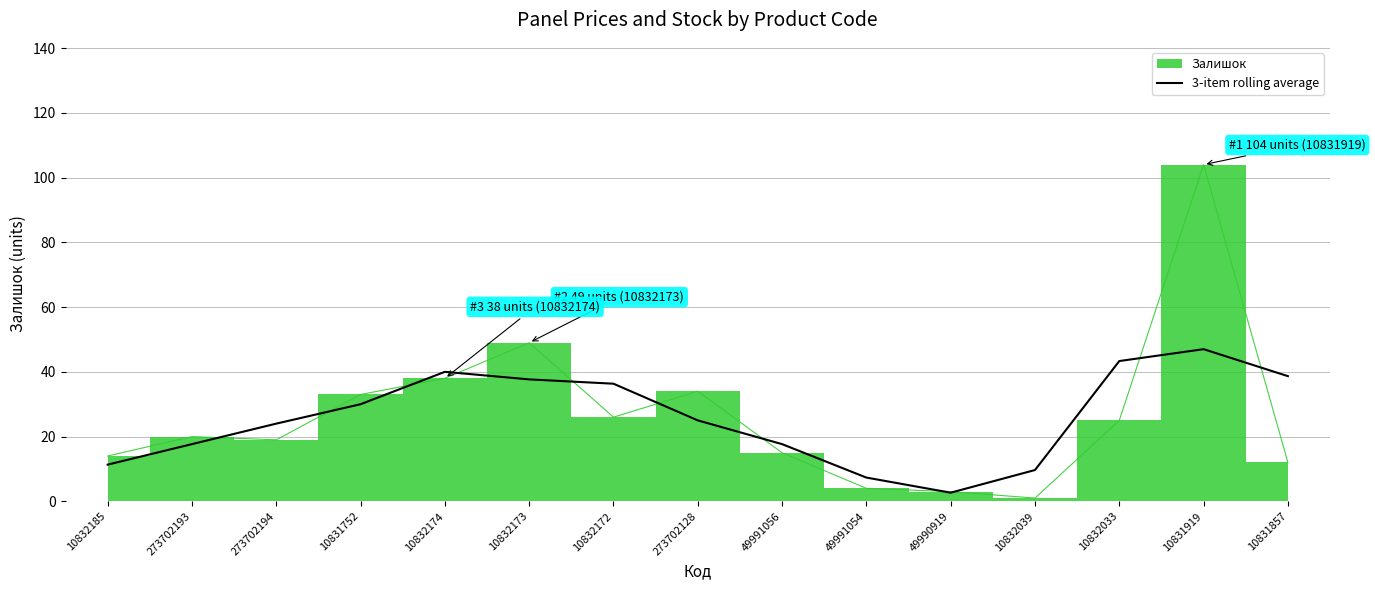

Where is the first local minimum?

49990919